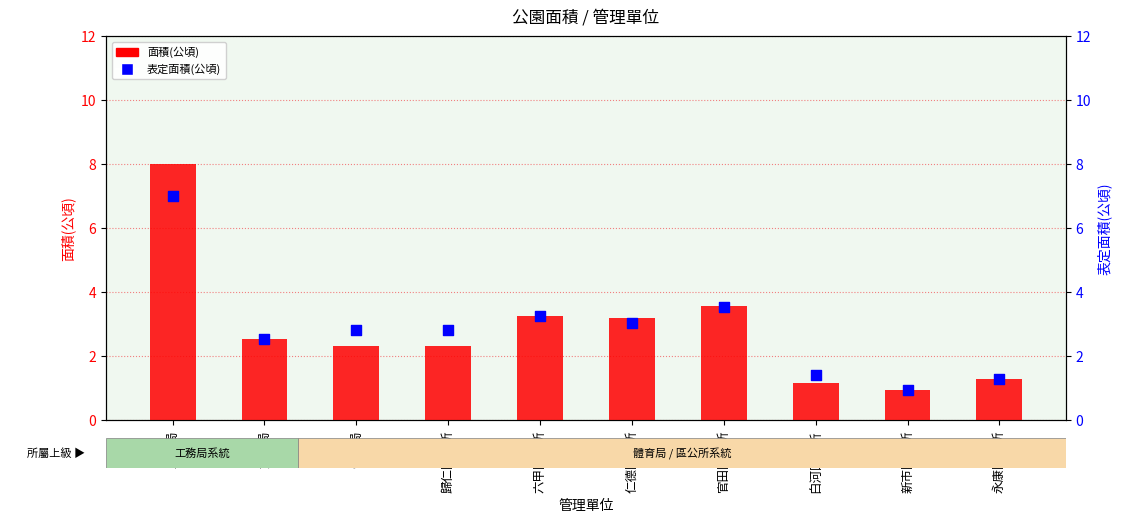

At how many categories does at least one series exceed 7?

1